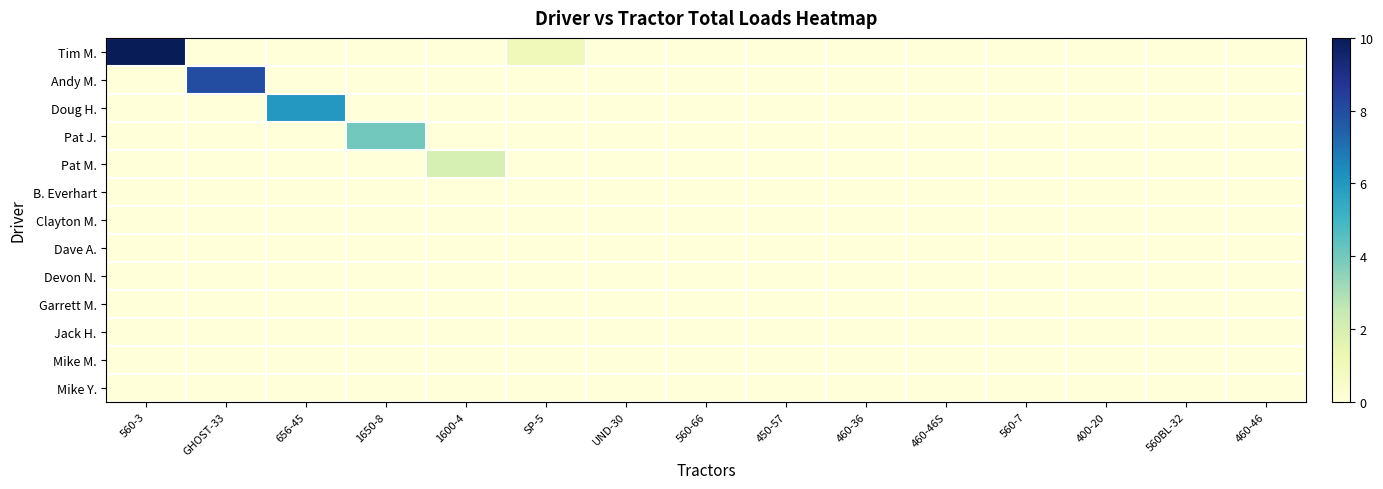

At which category is the sum across all series the highest?

560-3